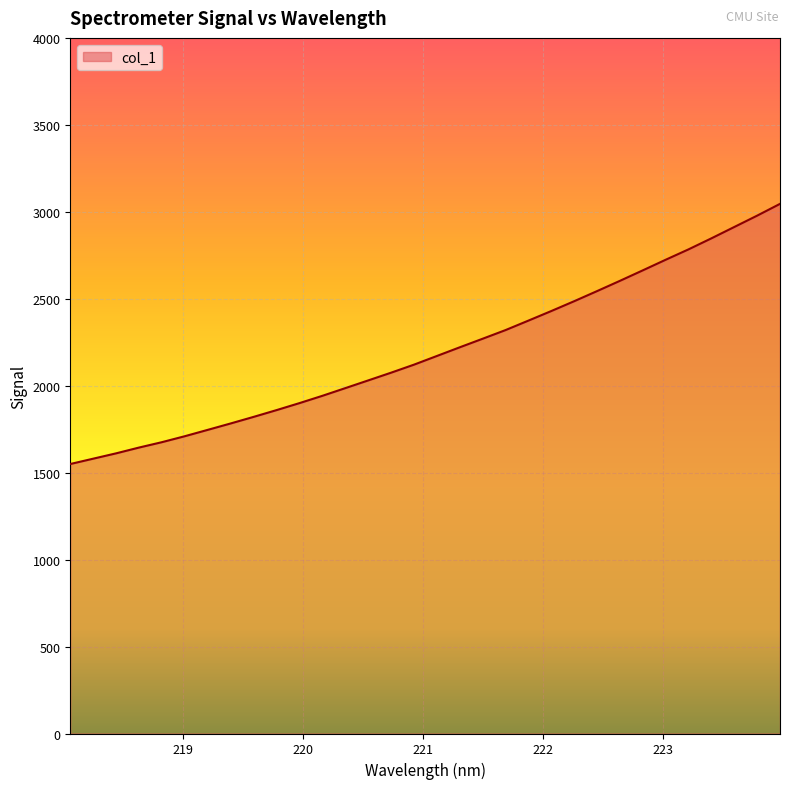

What is the greatest value displayed?

3045.6